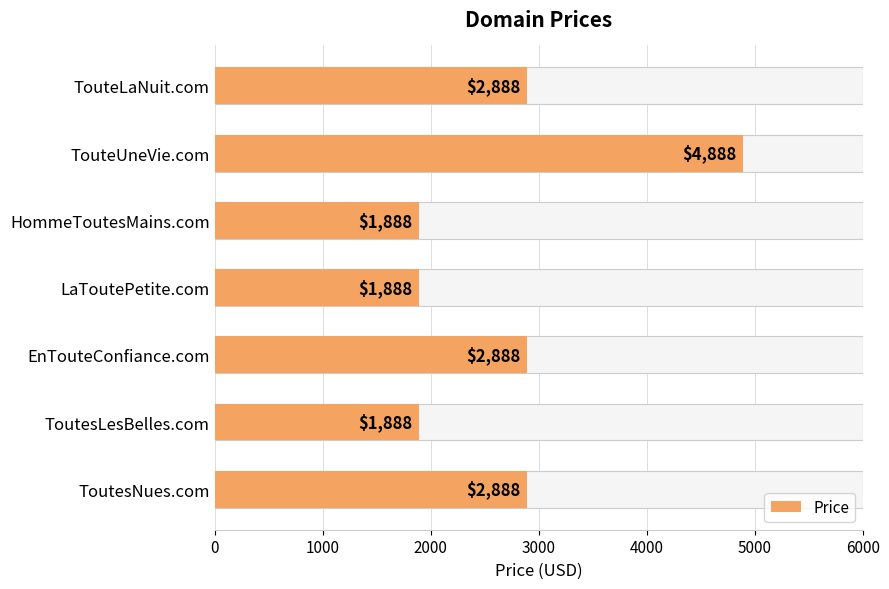

What is the change in value from TouteUneVie.com to ToutesLesBelles.com?

-3000